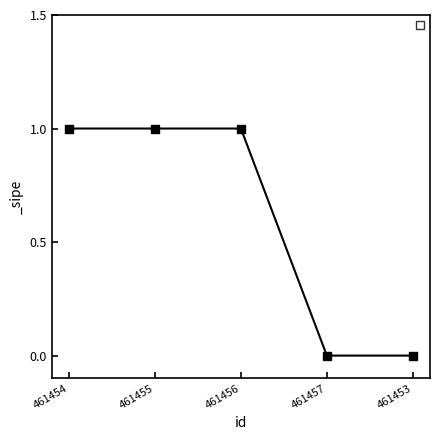

What is the label of the 4th point from the left?

461457